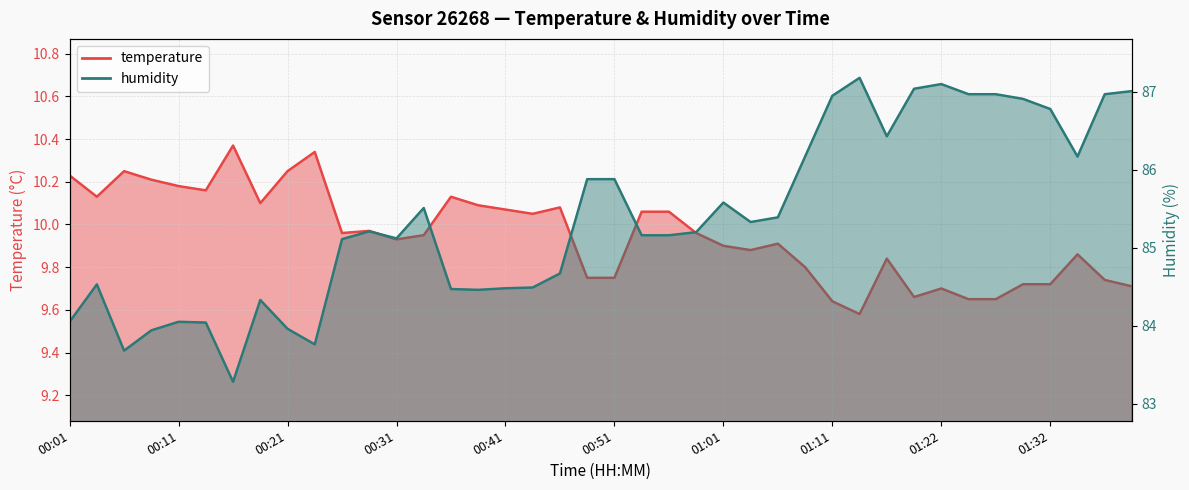

At how many categories does at least one series exceed 37?

40